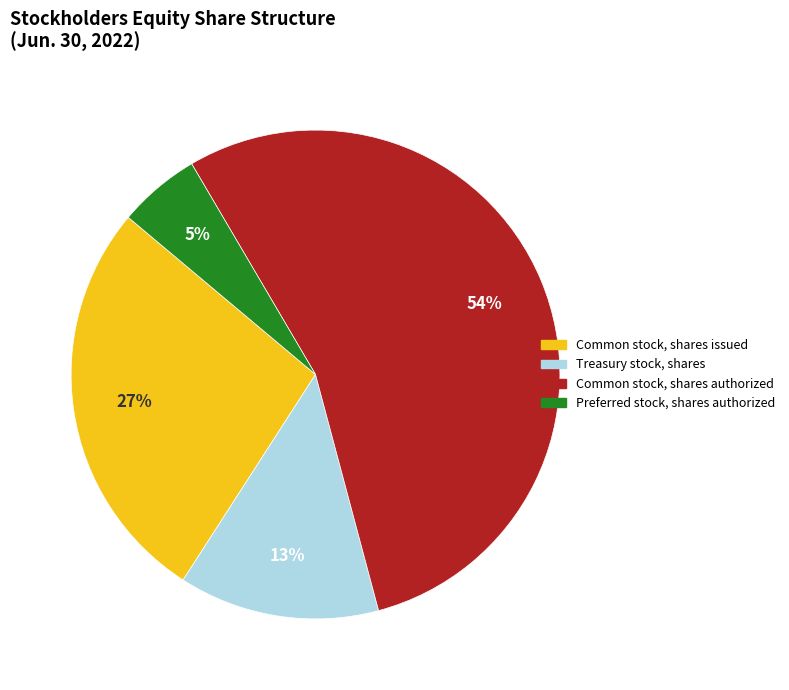

Do Common stock, shares issued and Preferred stock, shares authorized together represent more than half of the pie?

No